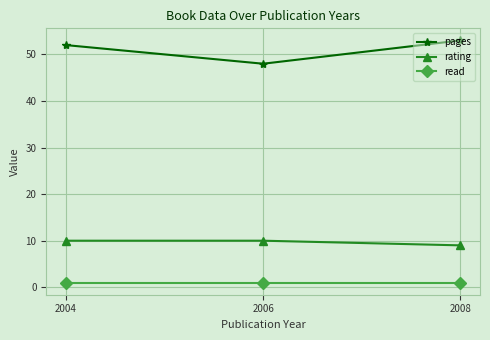

Is it true that pages equals 53 at 2008?

True